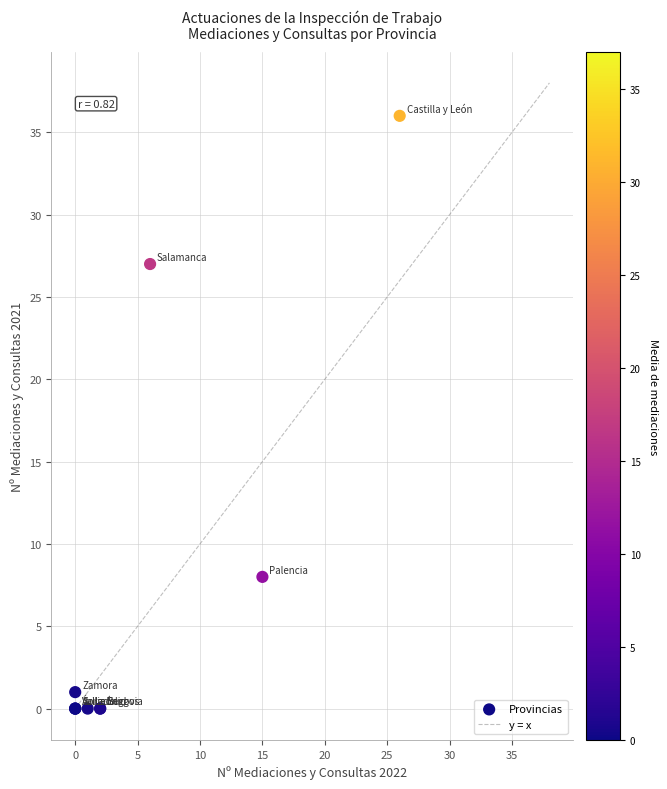

What Y value in the scatter plot is closest to 18?

27